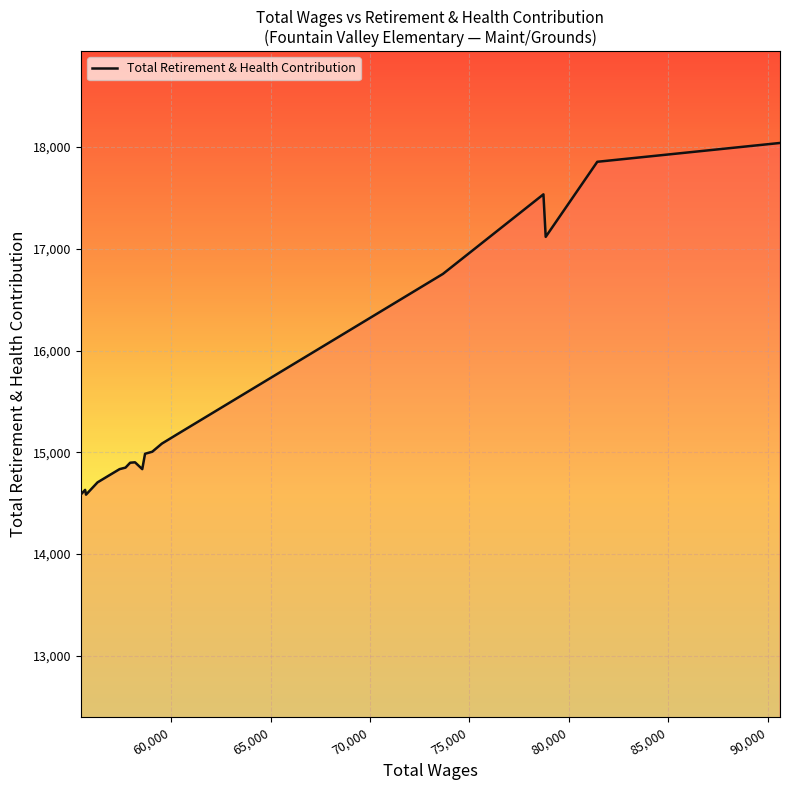

What is the minimum value shown in the chart?

14583